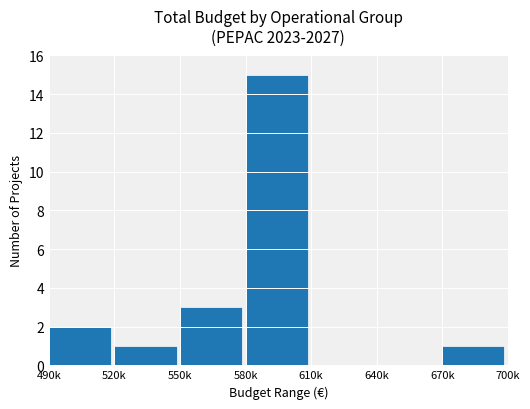

The value at 640k is -5. True or false?

False